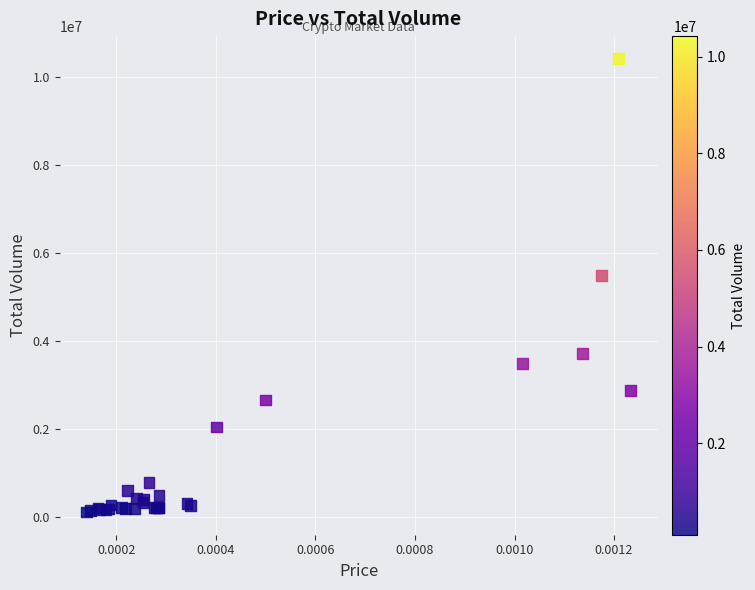

What Y value in the scatter plot is closest to 5265915?

5495950.4